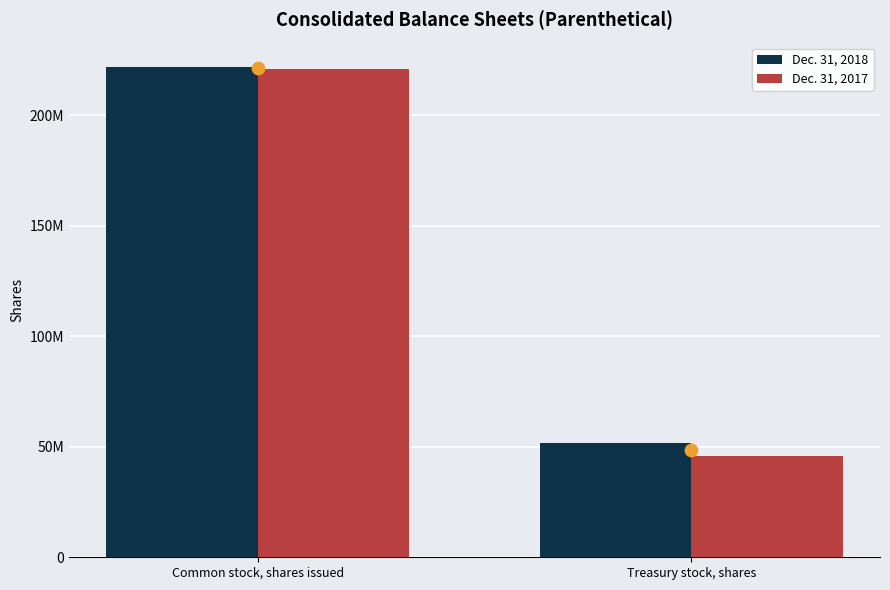

Which series contains the lowest Y value?

Dec. 31, 2017